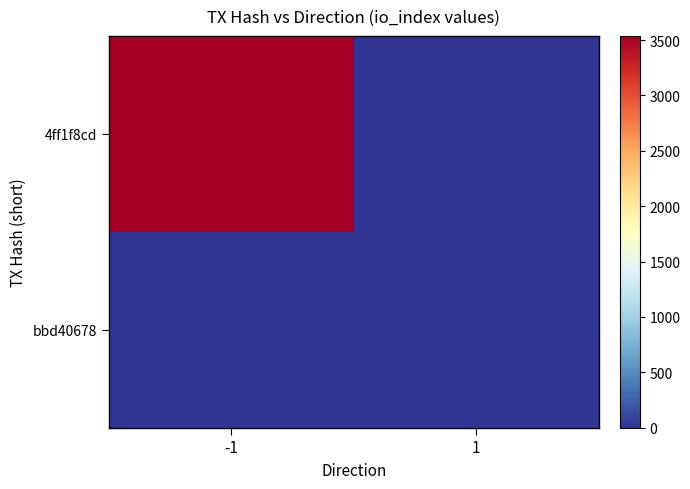

How many series are shown in this chart?

2